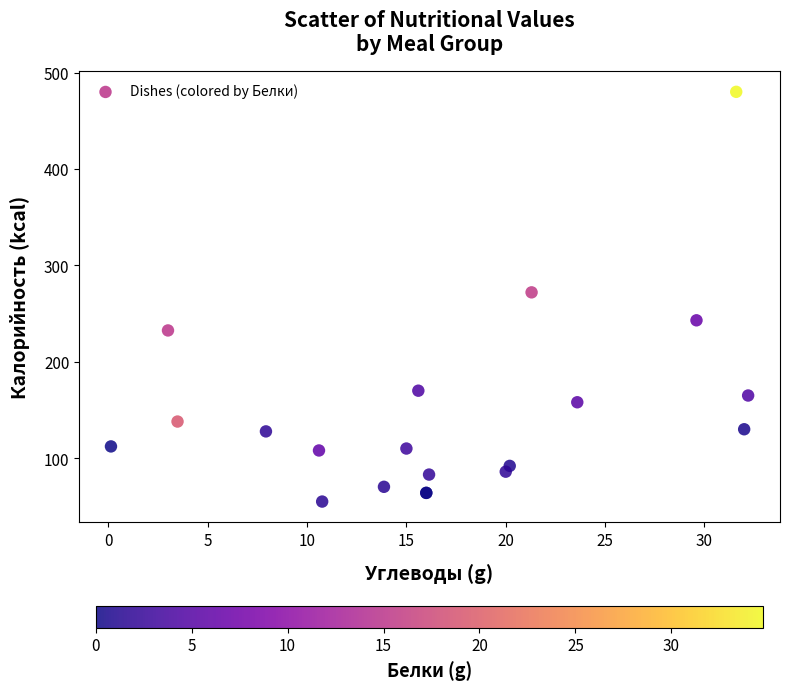

What Y value in the scatter plot is closest to 267?

272.0